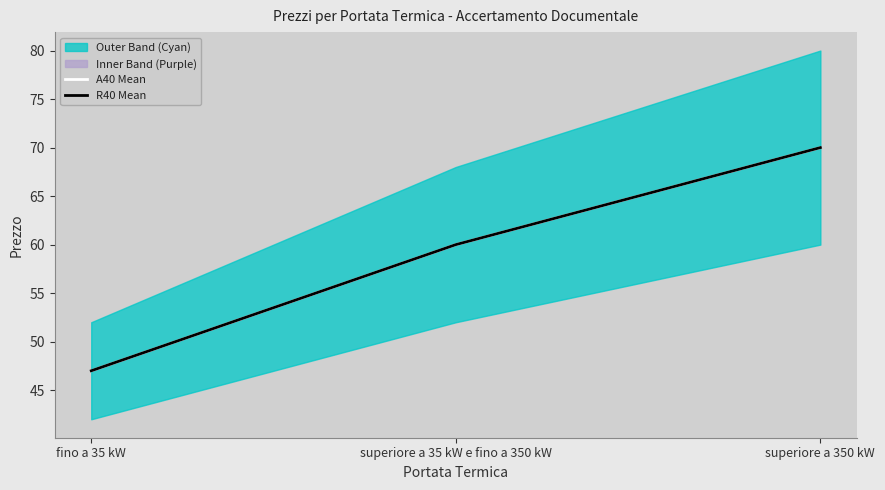

Is the value of A40 Mean at superiore a 35 kW e fino a 350 kW greater than the value of R40 Mean at fino a 35 kW?

Yes